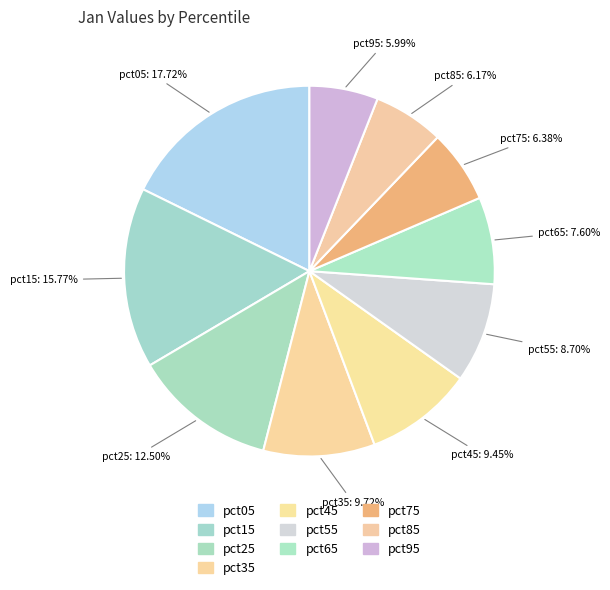

To the nearest percent, what is the combined percentage of pct25 and pct05?

30%